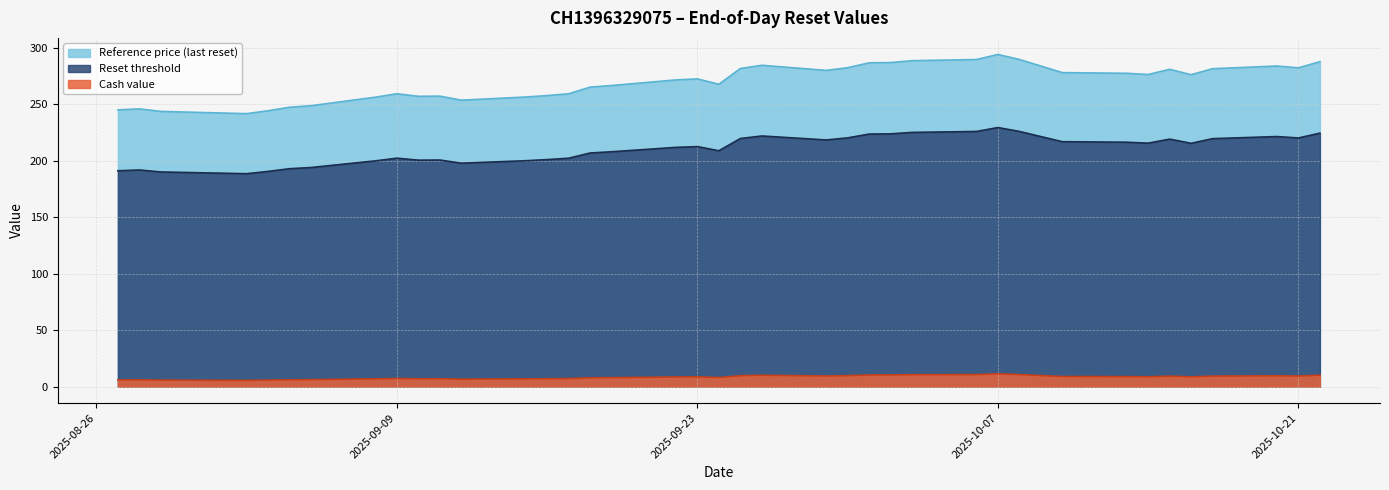

Is the value of Reset threshold at 2025-10-16 greater than the value of Reference price at 2025-10-06?

No